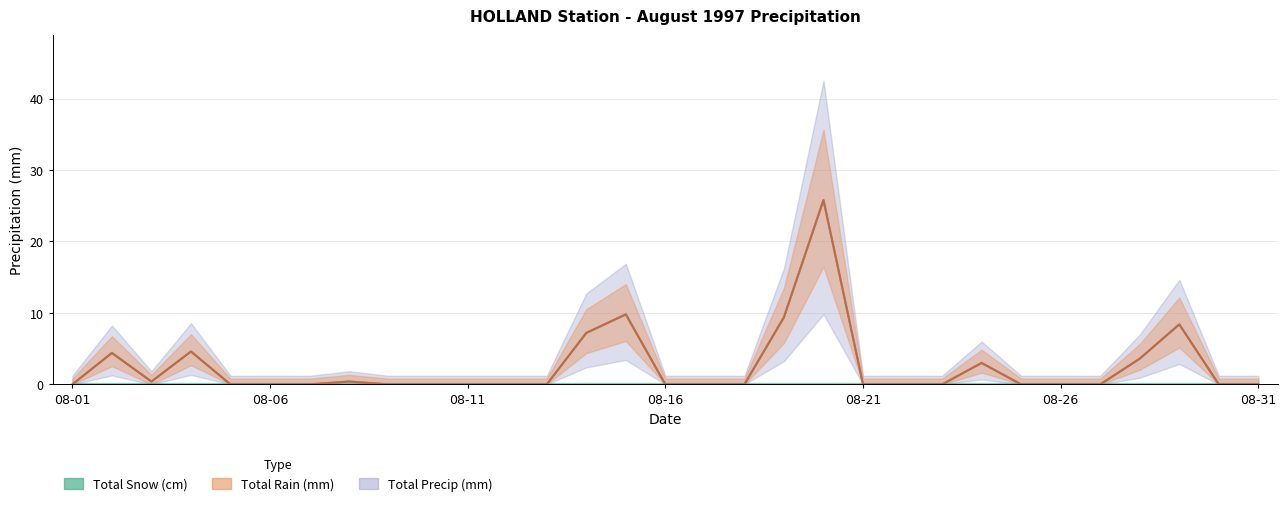

At which label does Total Rain (mm) reach its peak?

1997-08-20